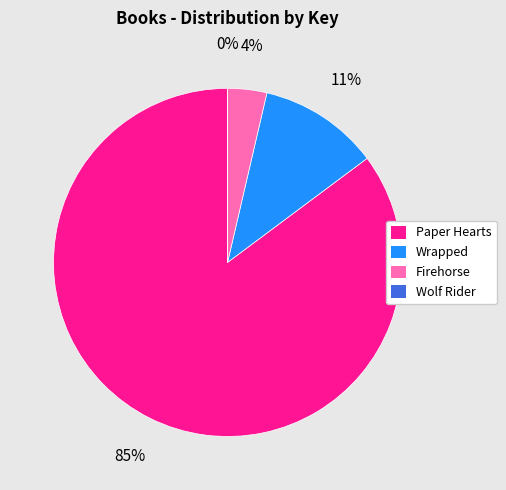

Does Paper Hearts represent more than half of the total?

Yes